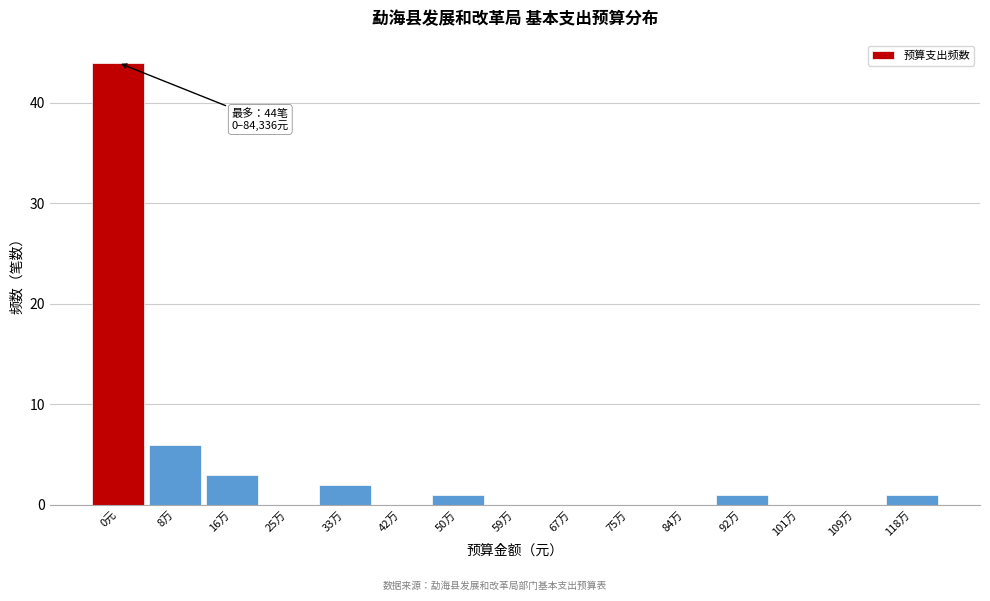

Reading left to right, list all the values displayed in this chart.

0元=44	8万=6	16万=3	25万=0	33万=2	42万=0	50万=1	59万=0	67万=0	75万=0	84万=0	92万=1	101万=0	109万=0	118万=1